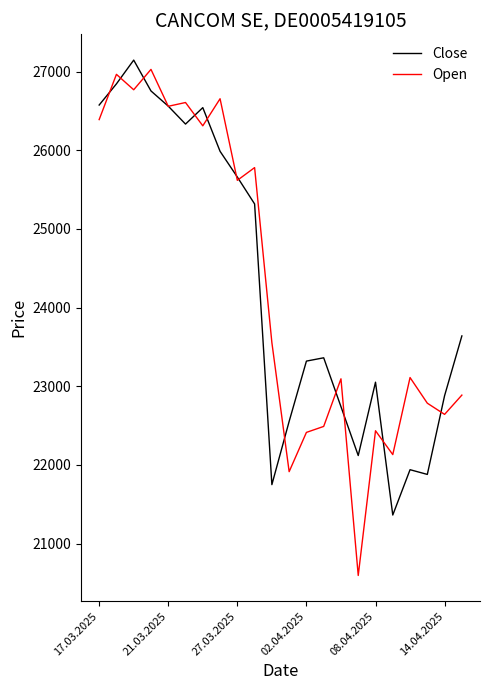

Which series has the largest range (max minus min)?

Open